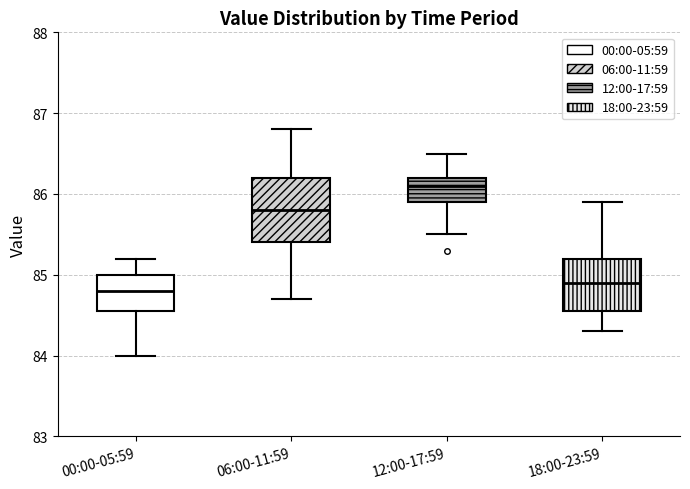

Reading left to right, transcribe this box plot: for each box, give where its median line is, the range the box spans, and where its two whiskers end, as read against the y-axis. The values are not printed on the chart, so give them approximately, as read against the axis.

00:00-05:59: median 84.8, box 84.6 to 85.0, whiskers 84.0 to 85.2
06:00-11:59: median 85.8, box 85.4 to 86.2, whiskers 84.7 to 86.8
12:00-17:59: median 86.1, box 85.9 to 86.2, whiskers 85.5 to 86.5
18:00-23:59: median 84.9, box 84.6 to 85.2, whiskers 84.3 to 85.9